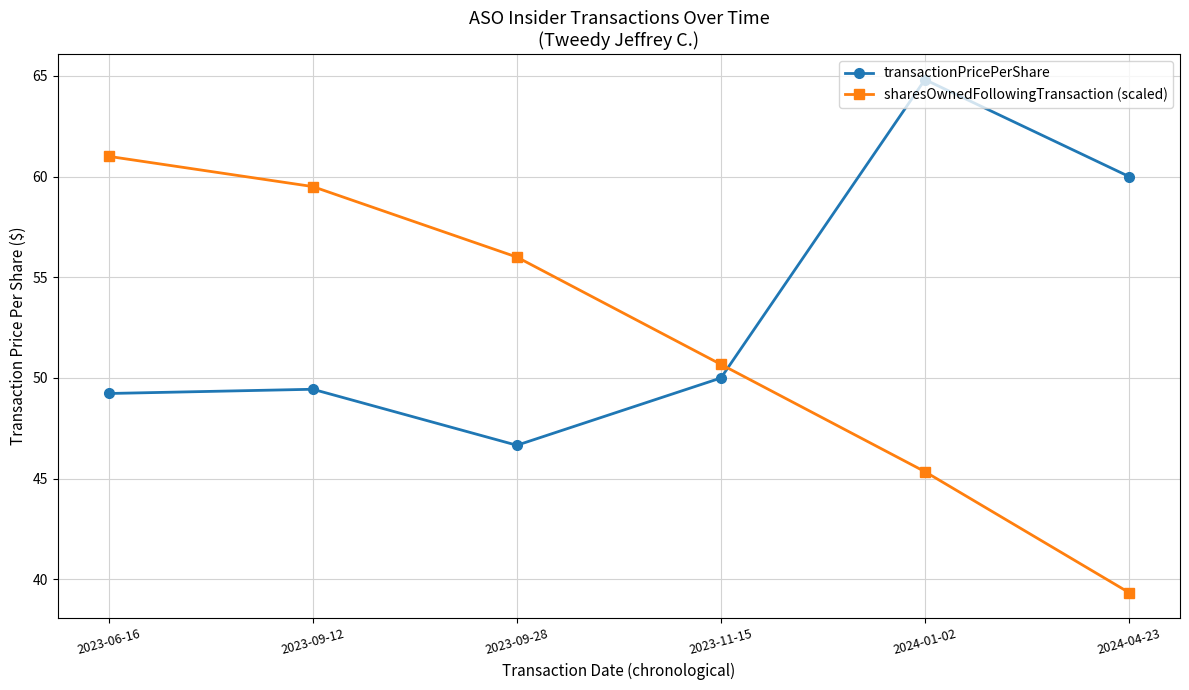

Is the value of transactionPricePerShare at 2023-11-15 greater than the value of sharesOwnedFollowingTransaction (scaled) at 2024-04-23?

Yes